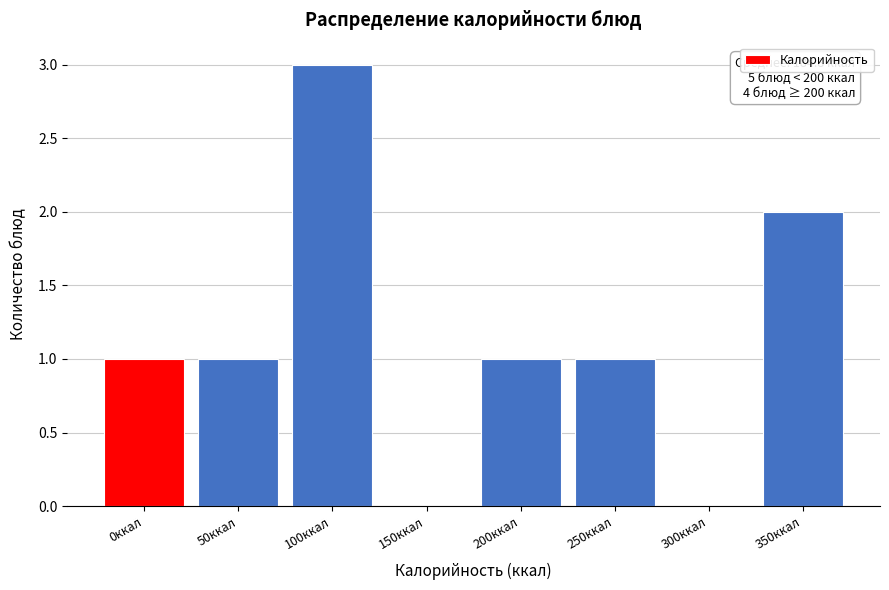

Reading left to right, extract all data points from this chart.

0ккал=1	50ккал=1	100ккал=3	150ккал=0	200ккал=1	250ккал=1	300ккал=0	350ккал=2